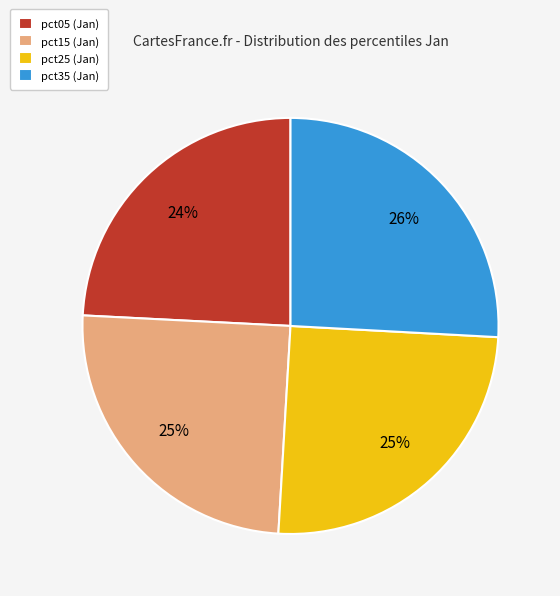

Between pct15 (Jan) and pct05 (Jan), which is larger?

pct15 (Jan)